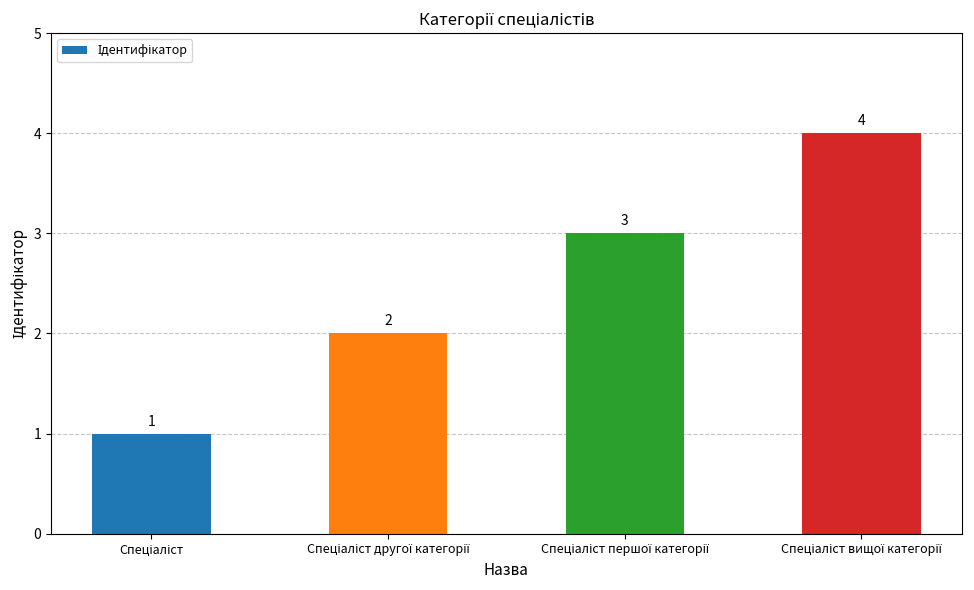

What is the sum of all values?

10